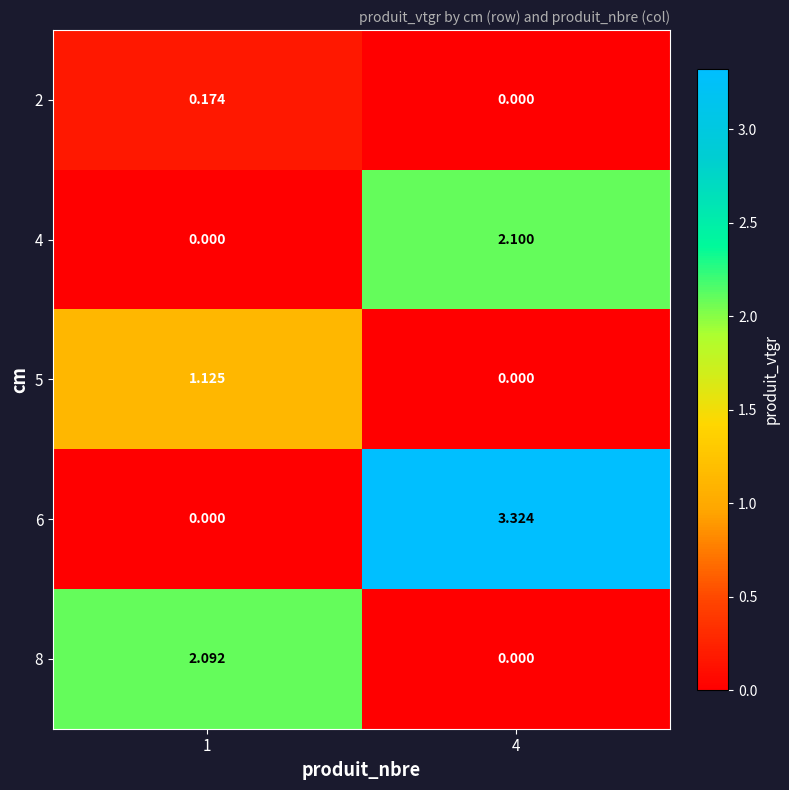

List the series in order of their peak value, lowest first.

2, 5, 8, 4, 6